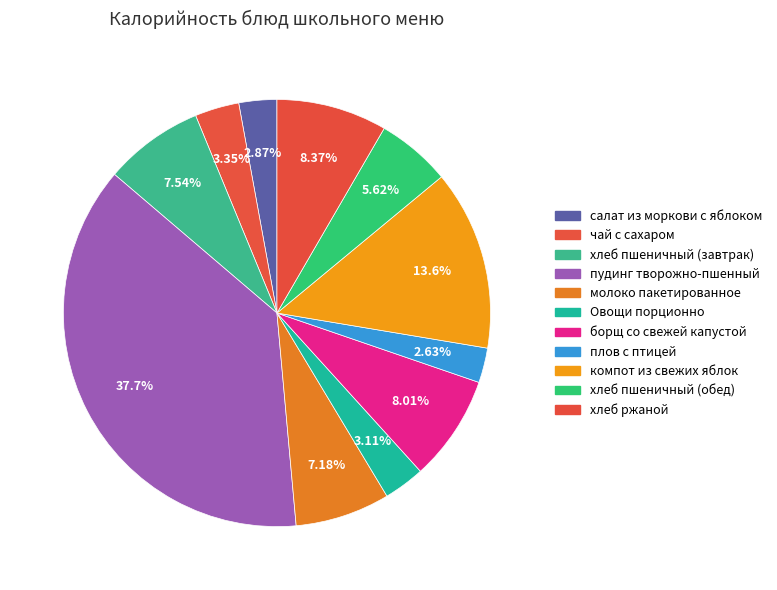

How many segments does this pie chart have?

11